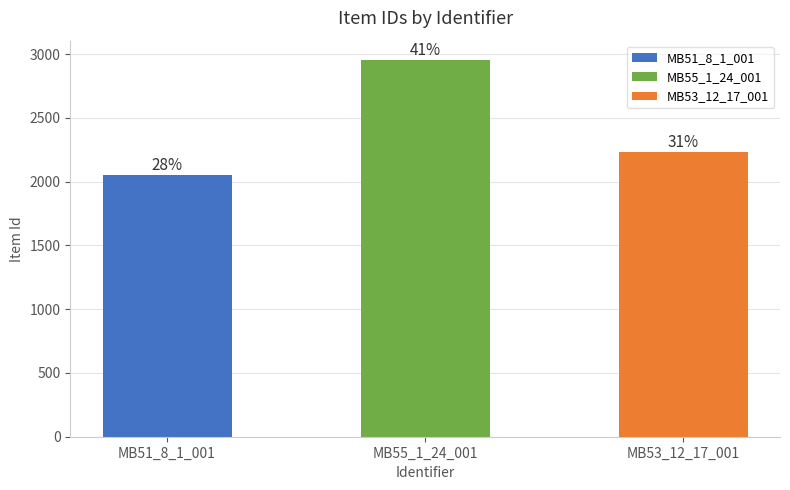

What is the value of the 1st bar from the left?

2053